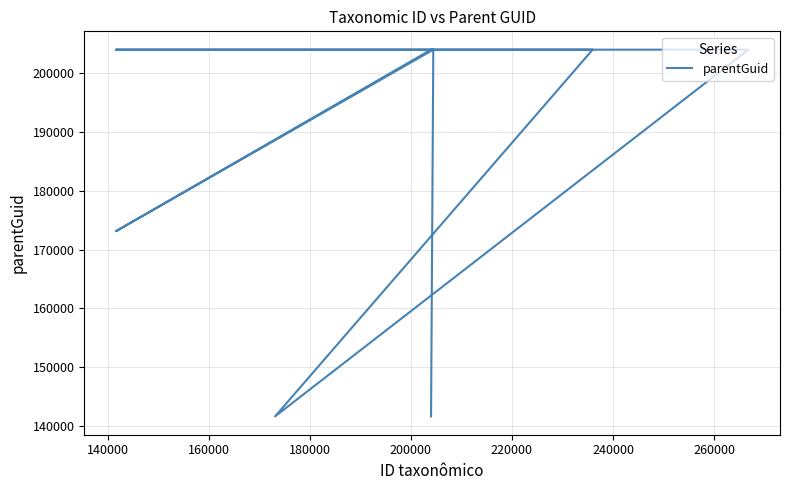

Does the chart have visible grid lines?

Yes